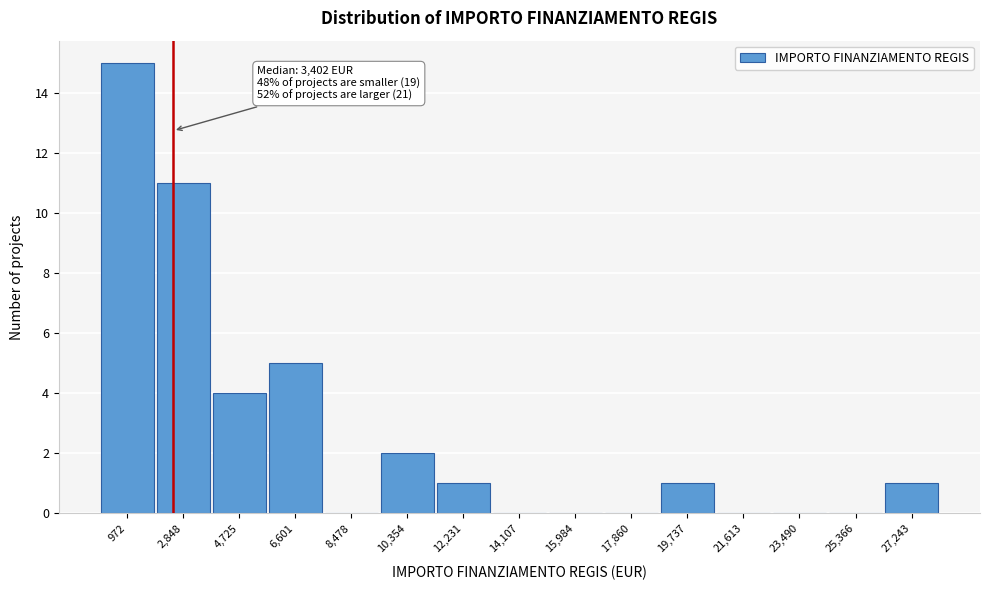

Reading left to right, list all the values displayed in this chart.

972=15	2,848=11	4,725=4	6,601=5	8,478=0	10,354=2	12,231=1	14,107=0	15,984=0	17,860=0	19,737=1	21,613=0	23,490=0	25,366=0	27,243=1